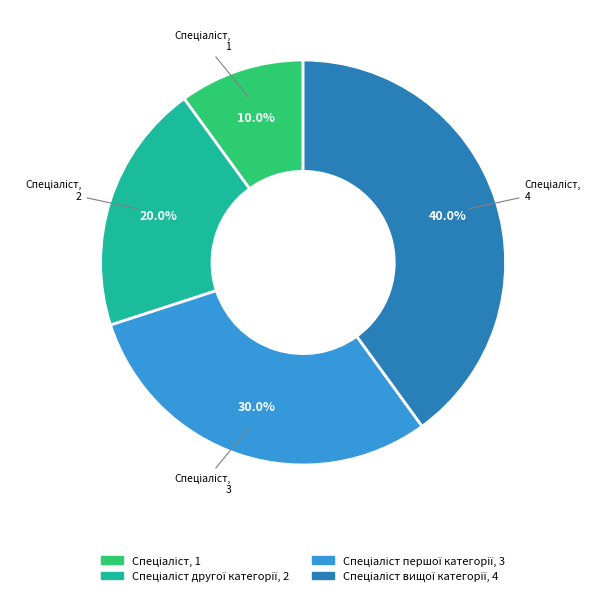

Does any single category account for the majority?

No